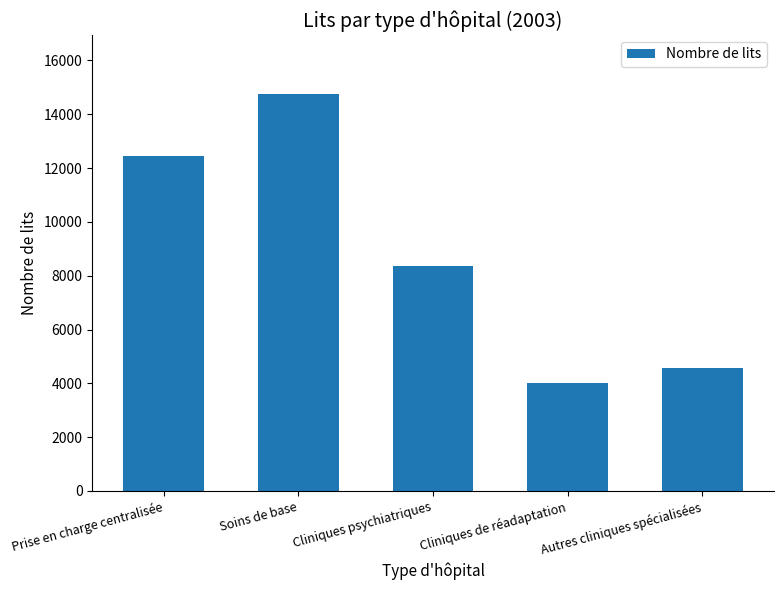

Reading left to right, extract all data points from this chart.

12463	14741	8343	4000	4569